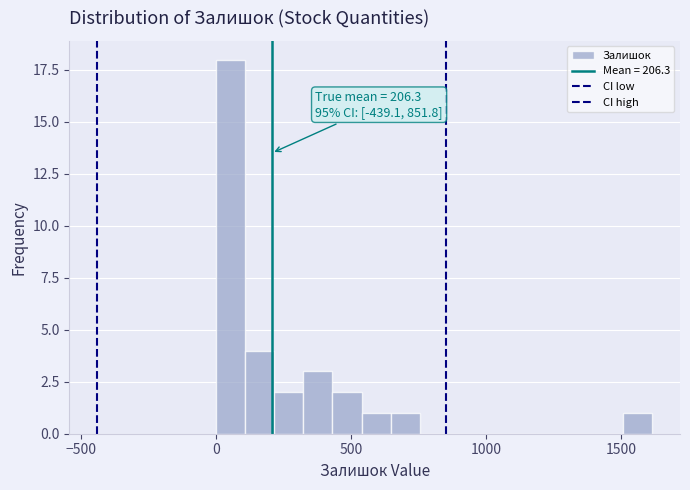

Read against the x-axis, roughly where is the centre of the tallest bar?

50